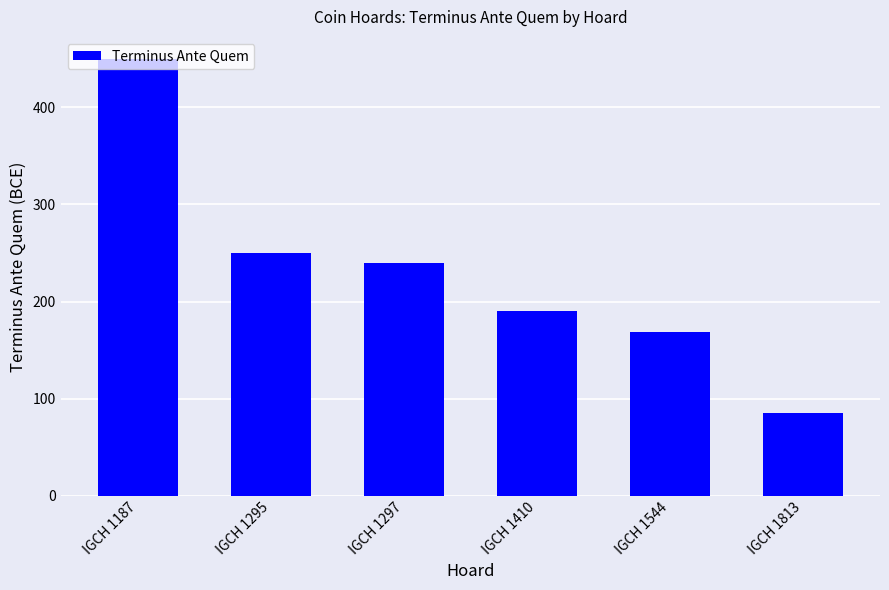

Read the value at IGCH 1544, to the nearest 5.

170